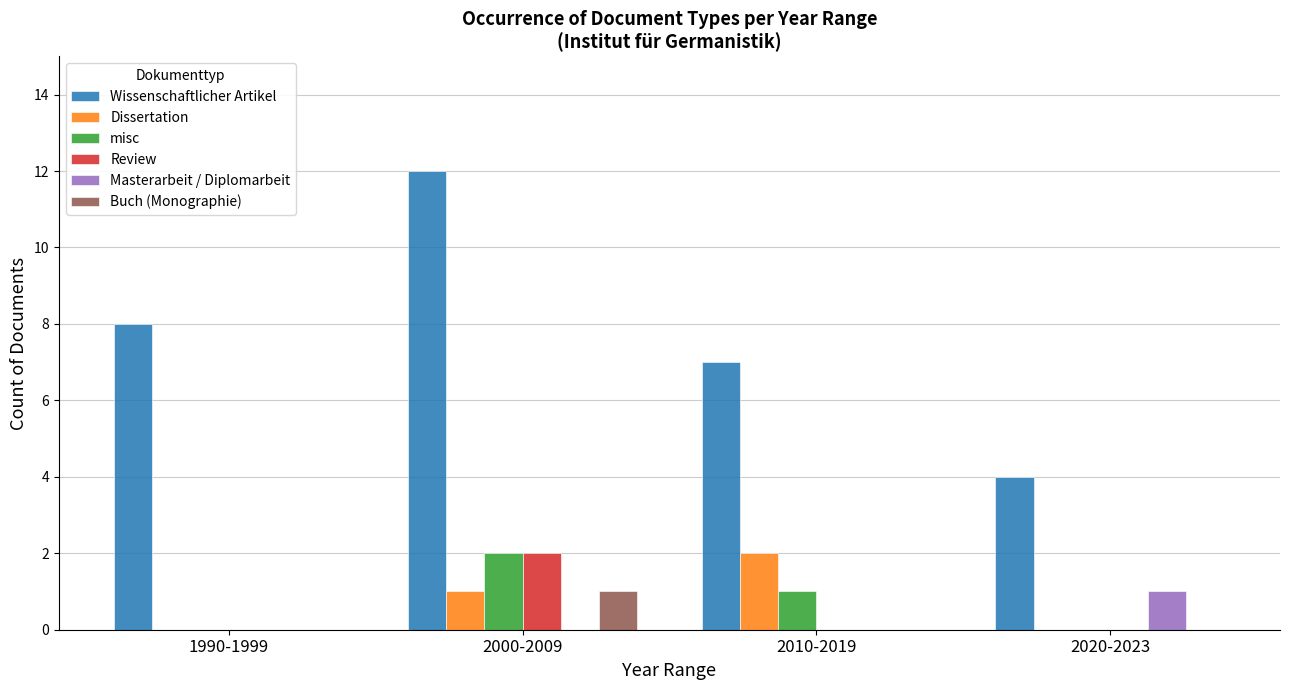

What is the total value across all series at 1990-1999?

8